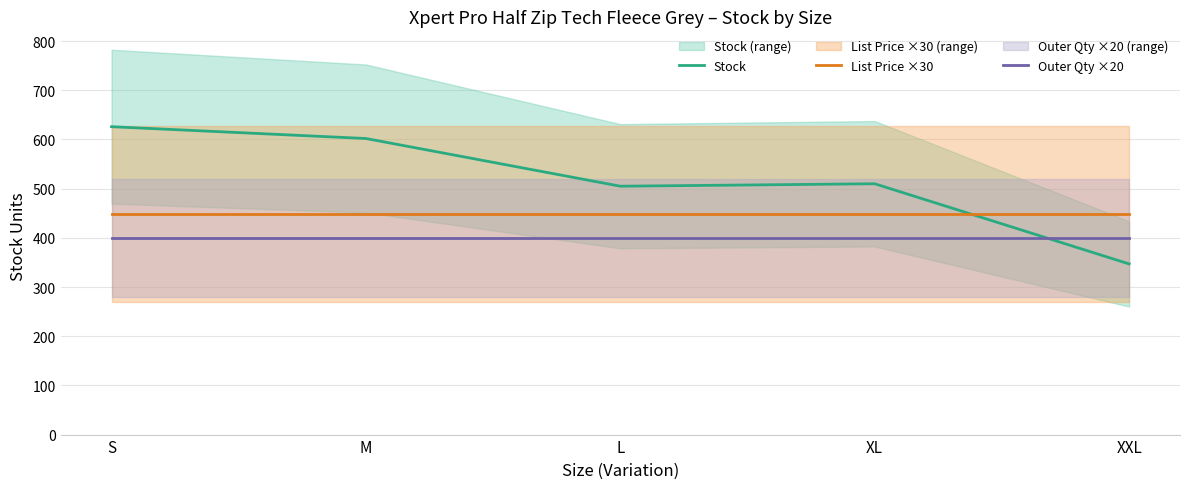

Is it true that Outer Qty ×20 equals 400.0 at XL?

True